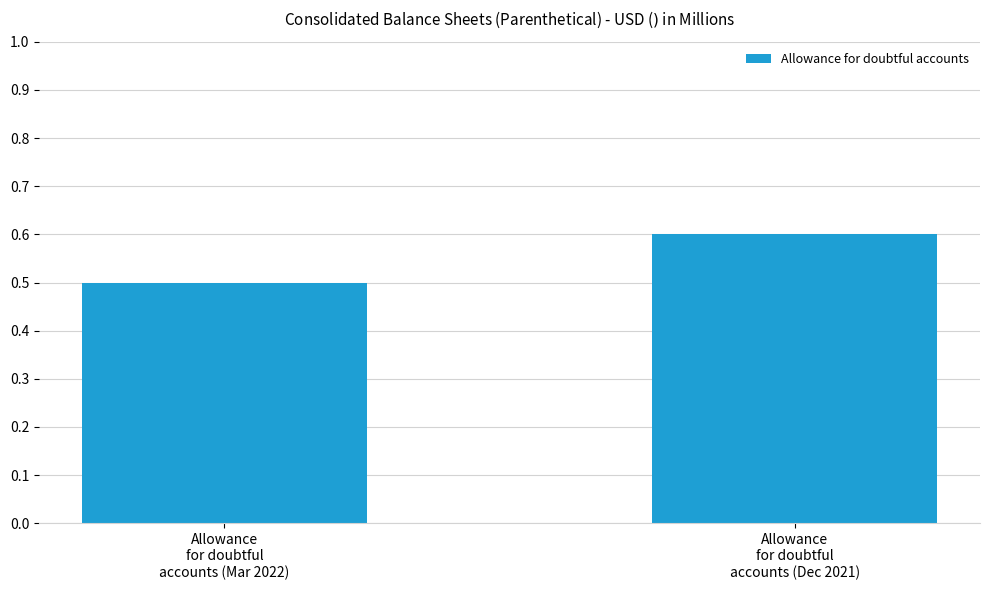

List the labels in order of value, largest first.

Allowance
for doubtful
accounts (Dec 2021), Allowance
for doubtful
accounts (Mar 2022)